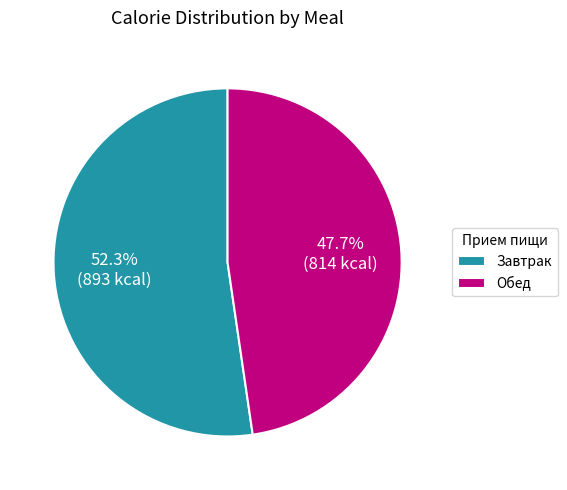

To the nearest percent, what percentage of the pie is Обед?

48%